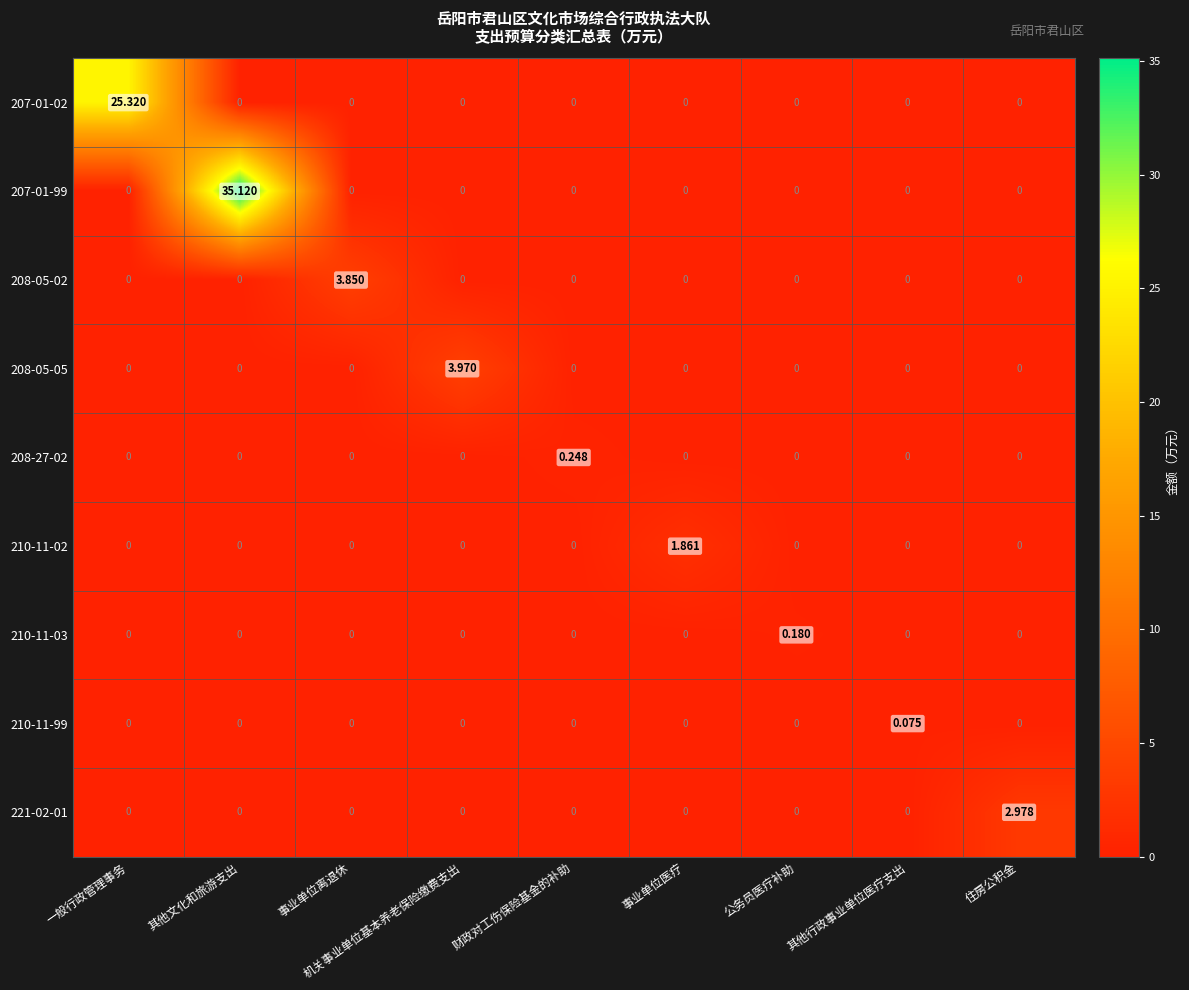

Which category has the highest value in the 210-11-02 series?

事业单位医疗